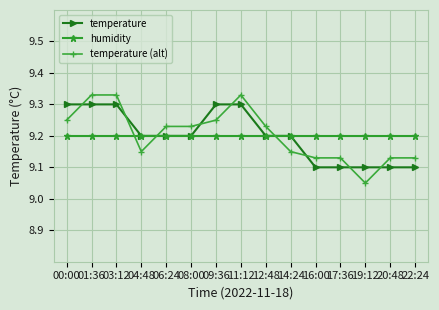

True or false: temperature has a value of 3.3 at 01:36.

False